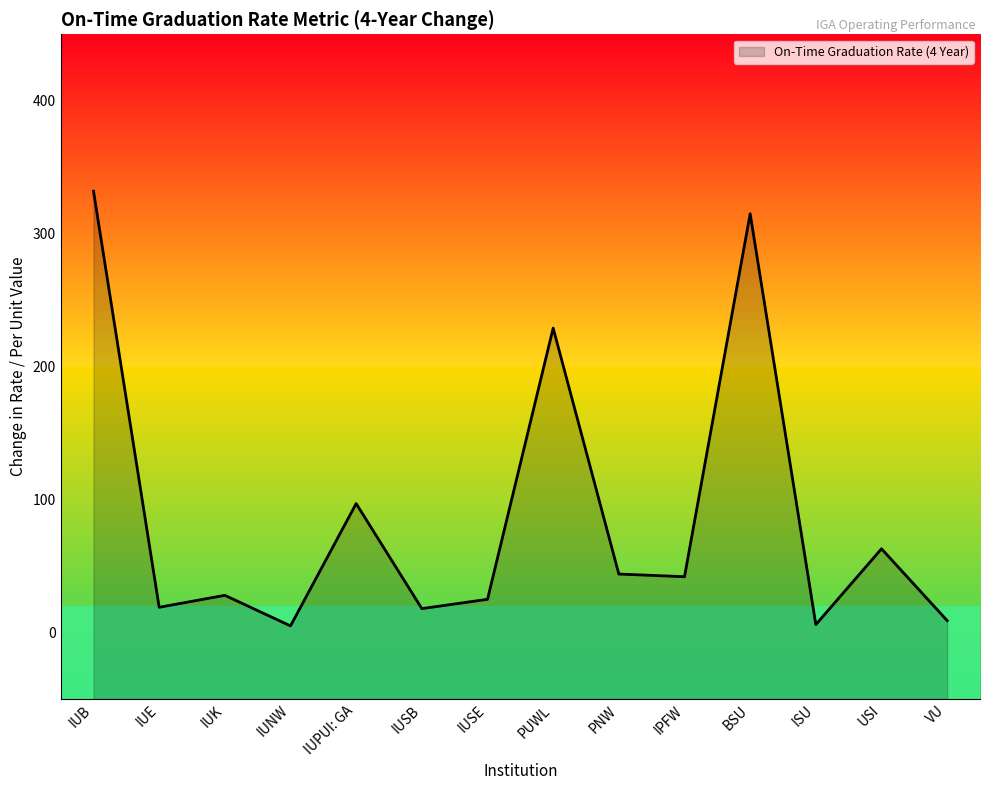

How many interior local peaks (higher than both neighbors) does the data have?

5